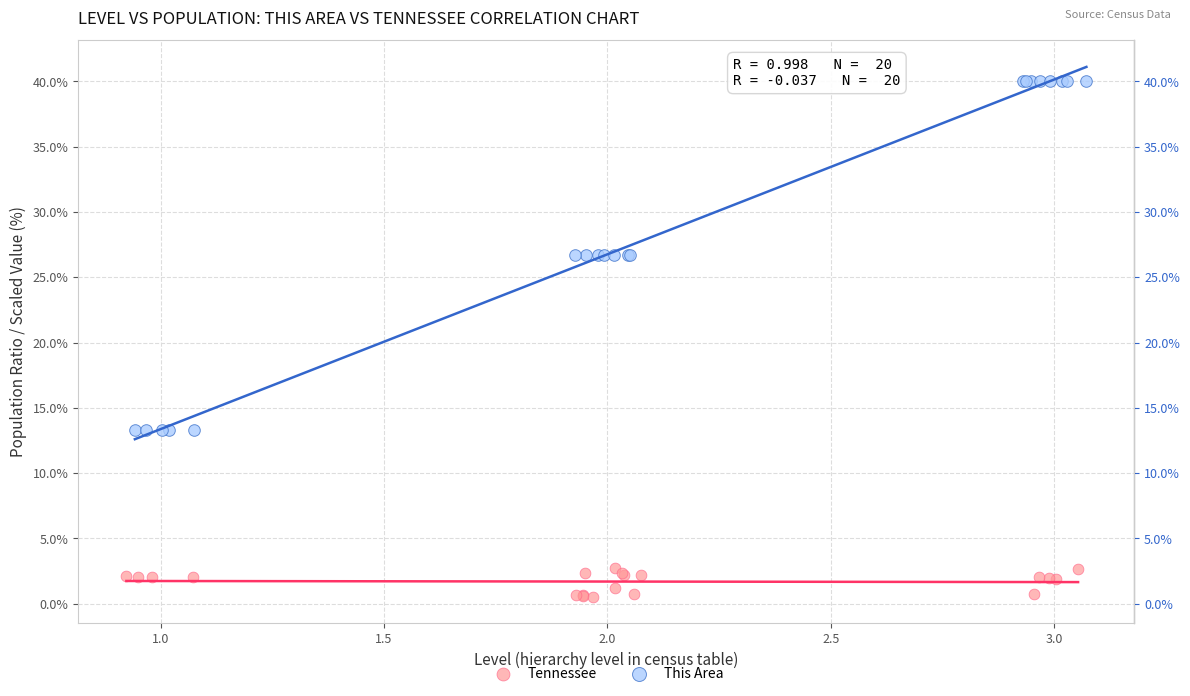

Which series has the widest spread of Y values?

This Area